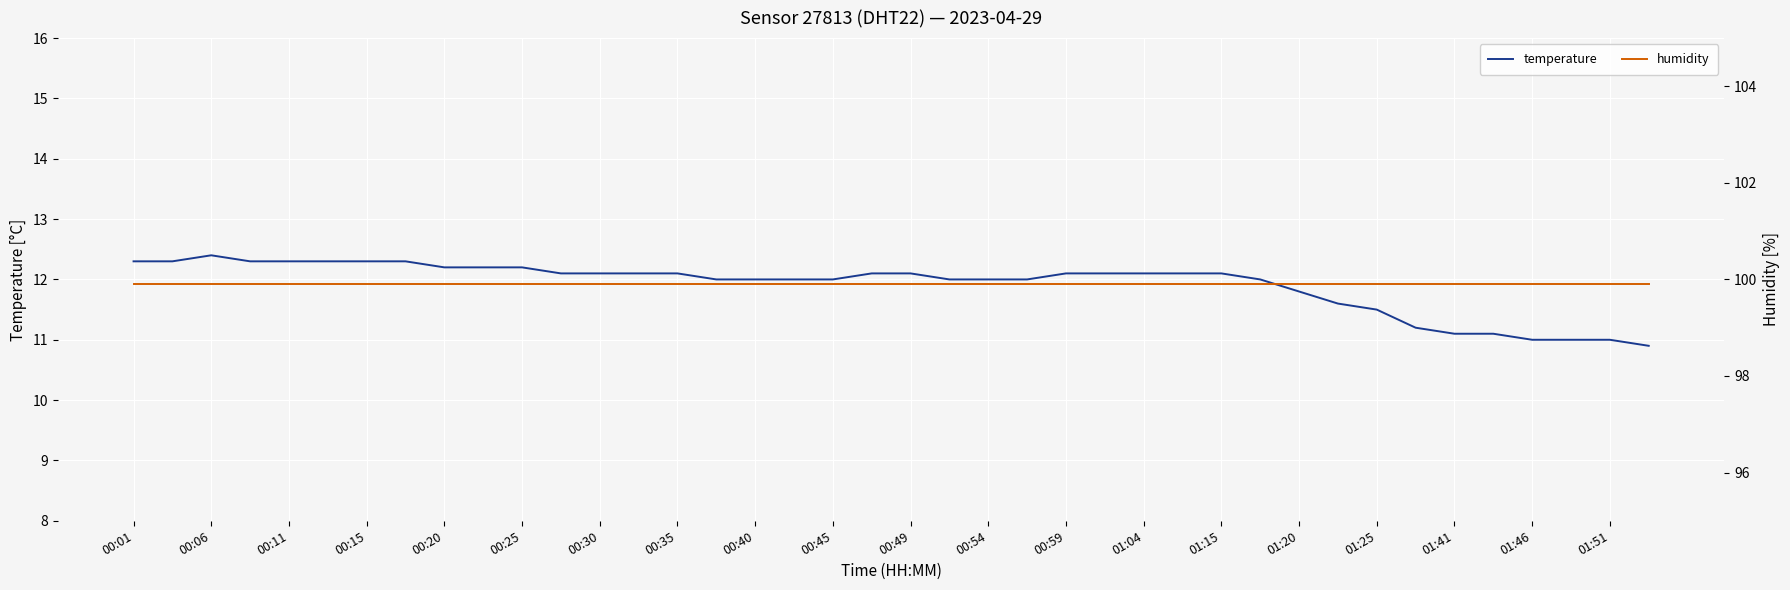

True or false: humidity and temperature intersect in this chart.

False